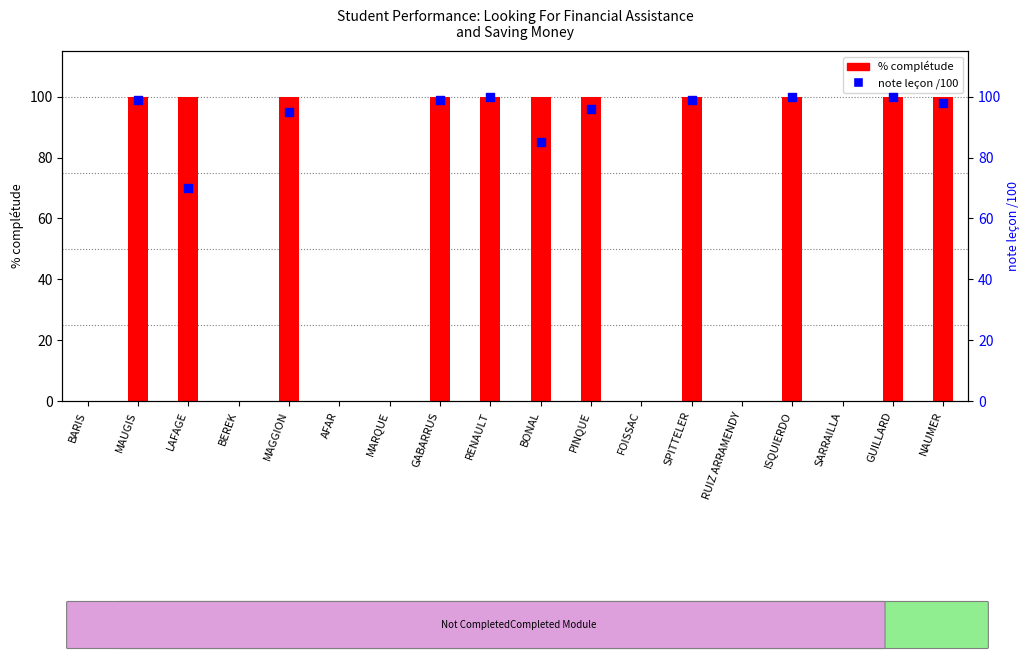

Which series has the largest total across all categories?

% completude